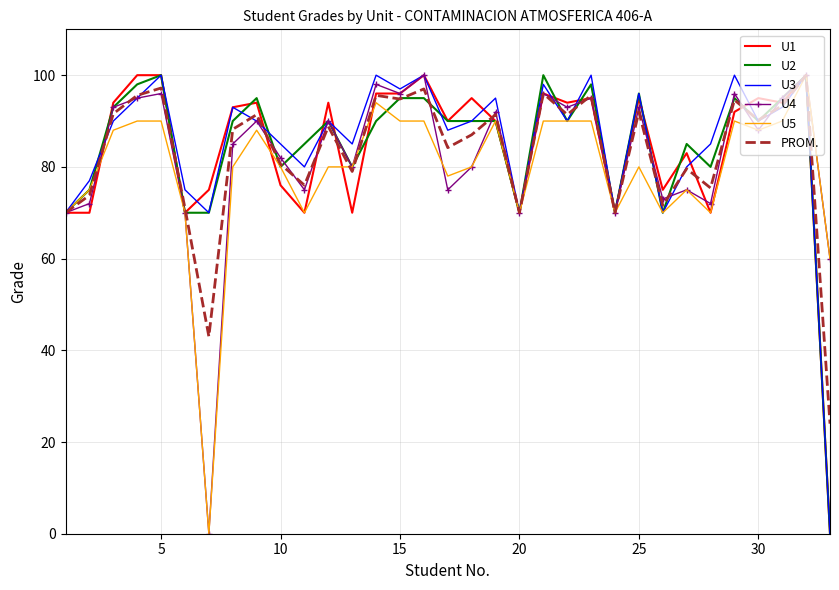

What is the greatest value displayed?

100.0